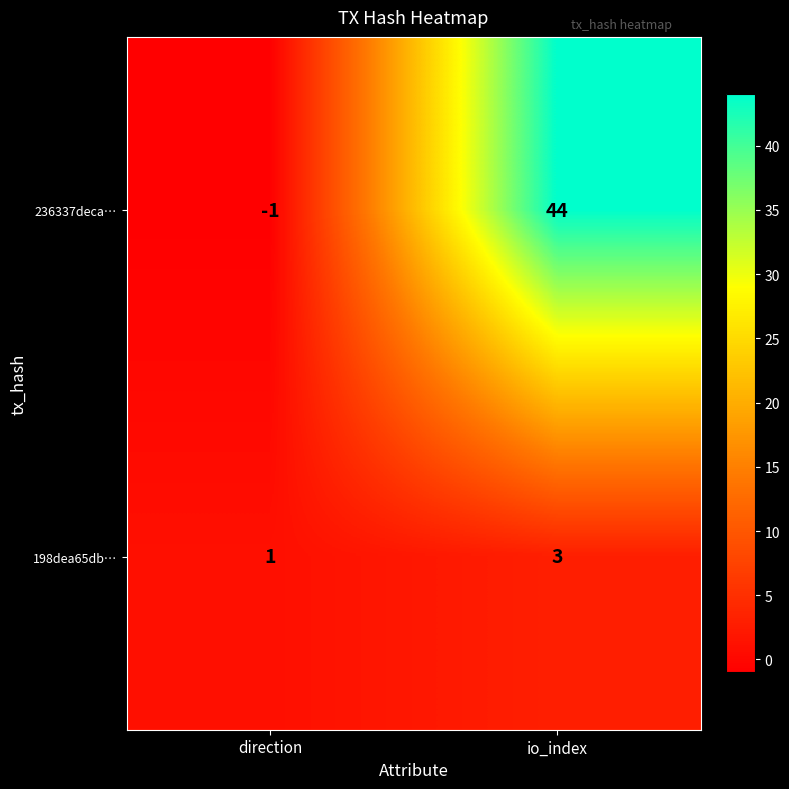

What is the difference between the highest and lowest values at io_index?

41